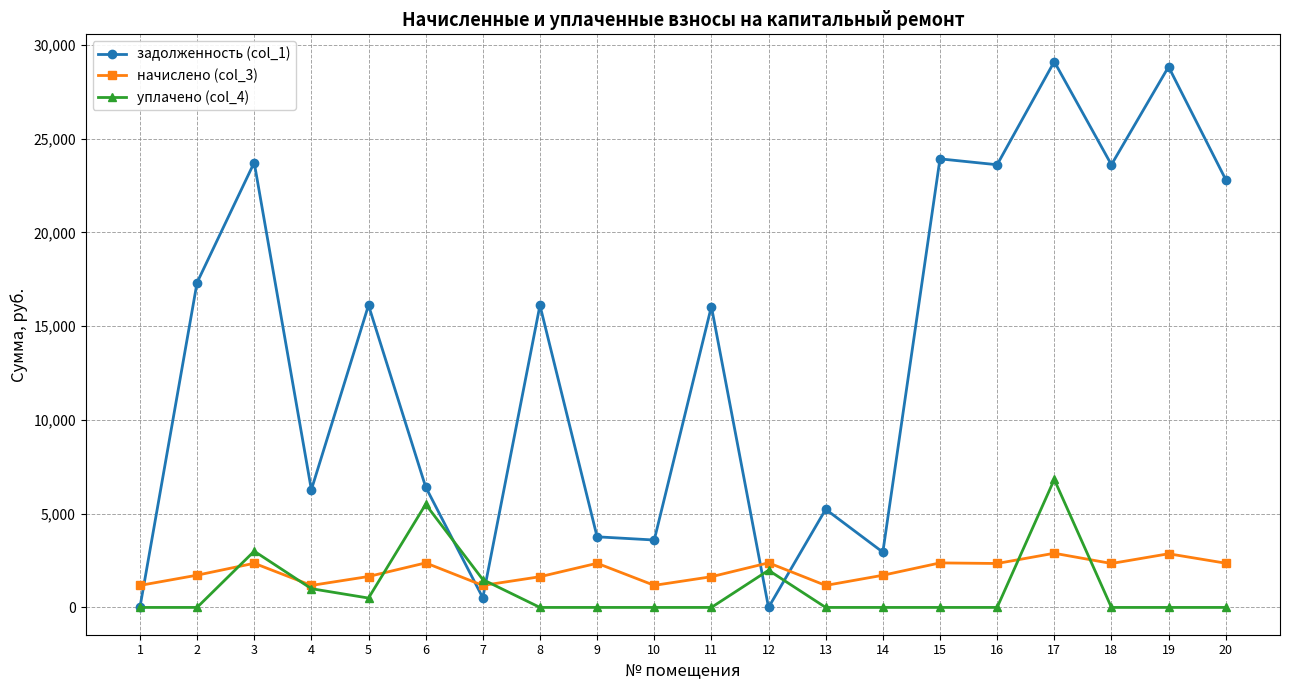

At 18, list the series in order from largest to smallest.

задолженность (col_1), начислено (col_3), уплачено (col_4)